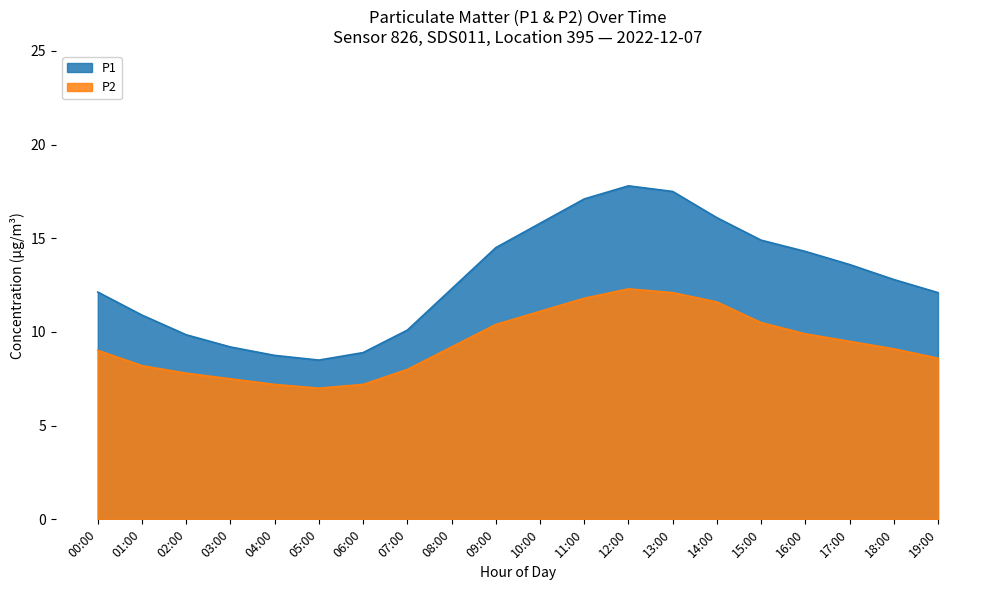

Reading right to left, list all the values displayed in this chart.

P1: 12.1	12.8	13.6	14.3	14.9	16.1	17.5	17.8	17.1	15.8	14.5	12.3	10.1	8.9	8.5	8.8	9.2	9.8	10.9	12.1
P2: 8.6	9.1	9.5	9.9	10.5	11.6	12.1	12.3	11.8	11.1	10.4	9.2	8.0	7.2	7.0	7.2	7.5	7.8	8.2	9.0